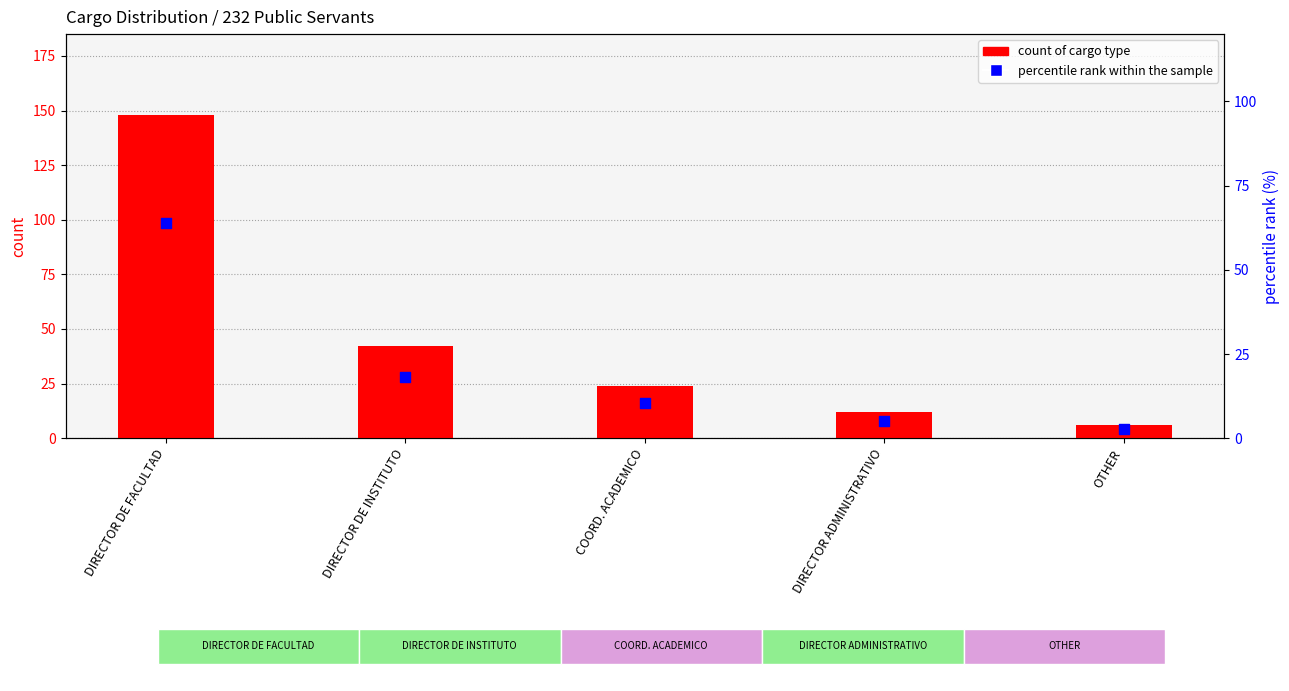

Which series has the largest total across all categories?

count of cargo type